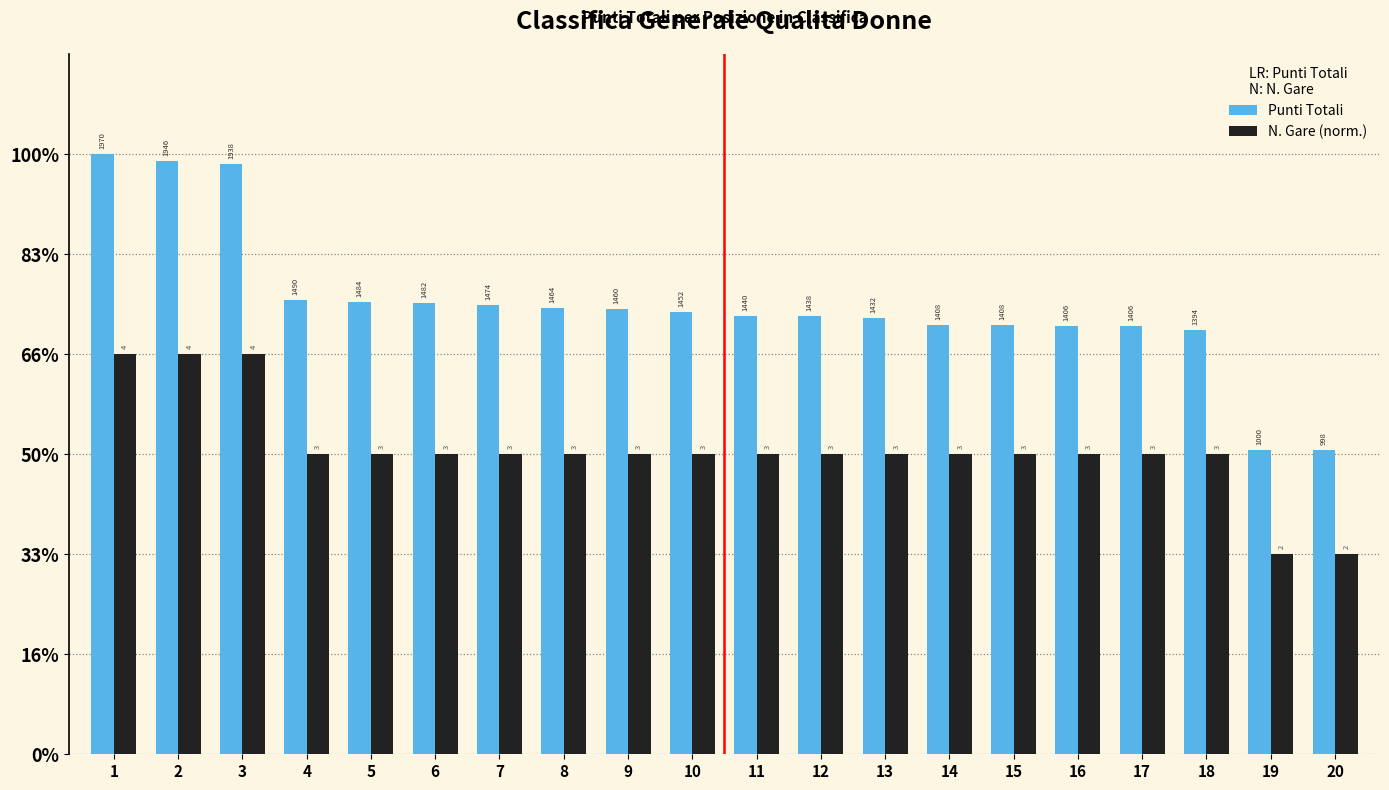

Where is Punti Totali nearest to the value 9?

7